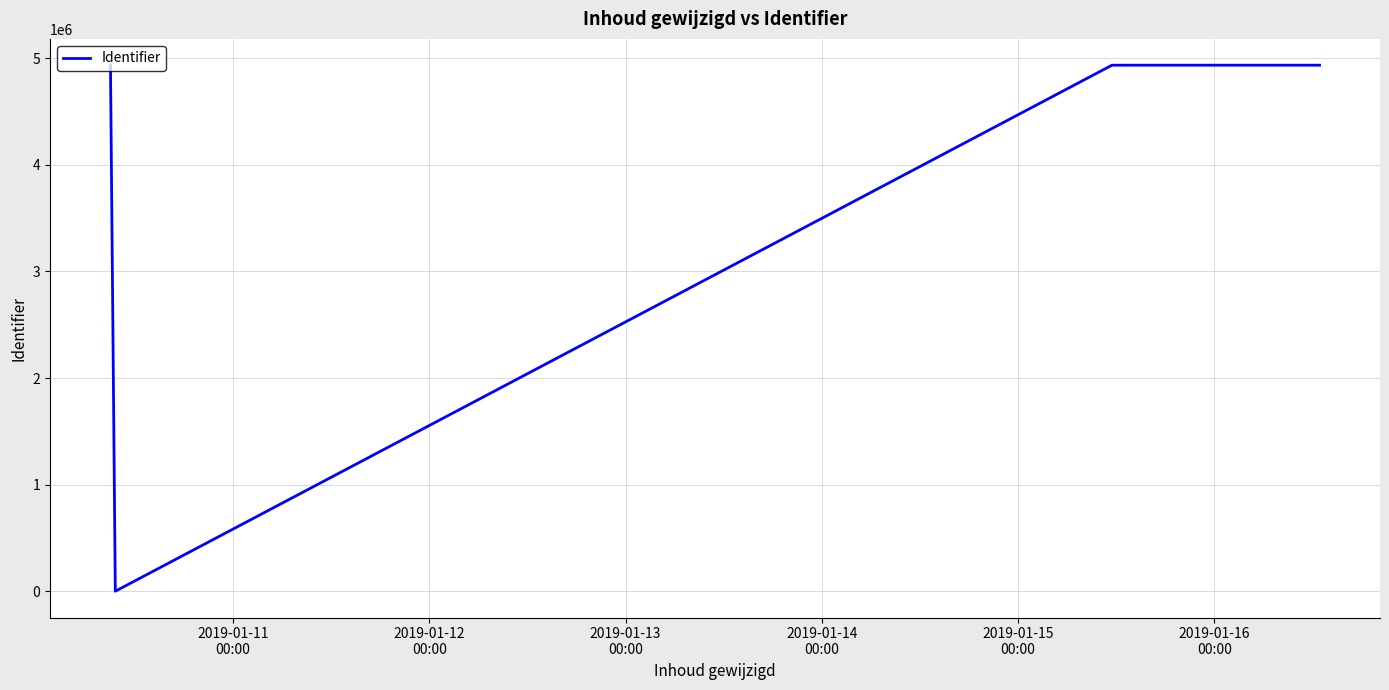

Is this an area chart (filled region under the line)?

No